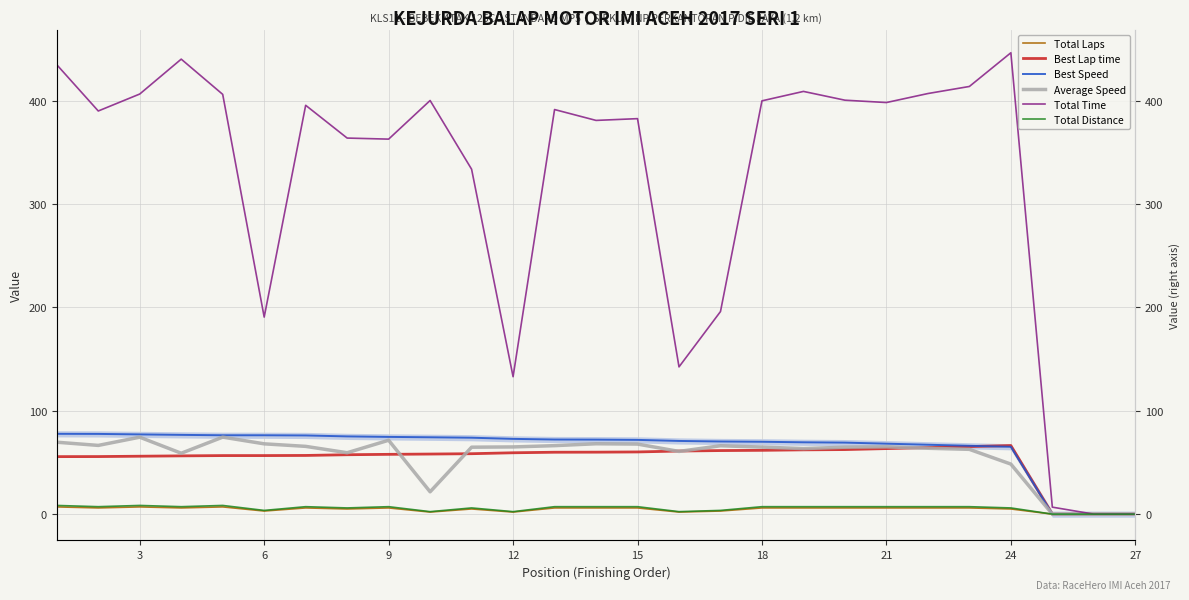

Which series has the widest spread of values?

Total Time